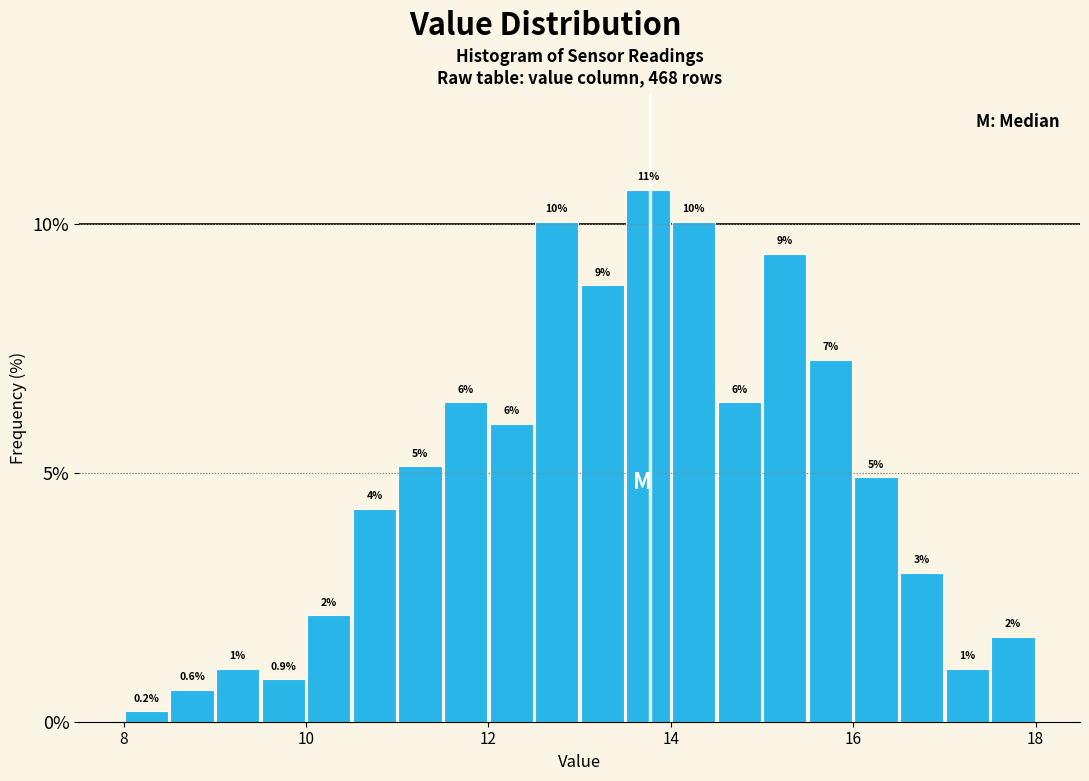

Read against the x-axis, roughly where is the centre of the tallest bar?

13.8